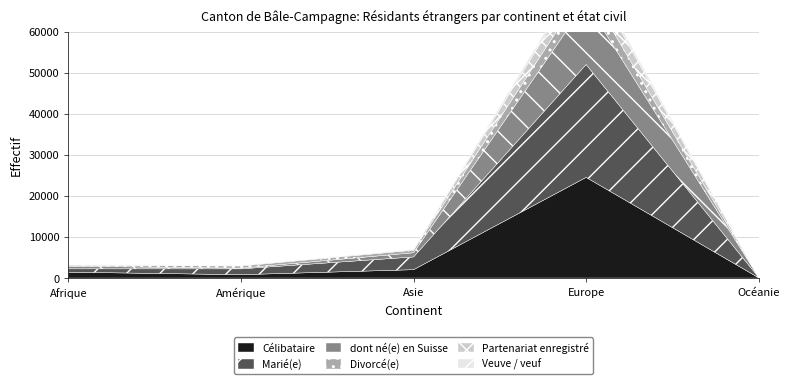

Which category has the lowest value across all series?

Océanie